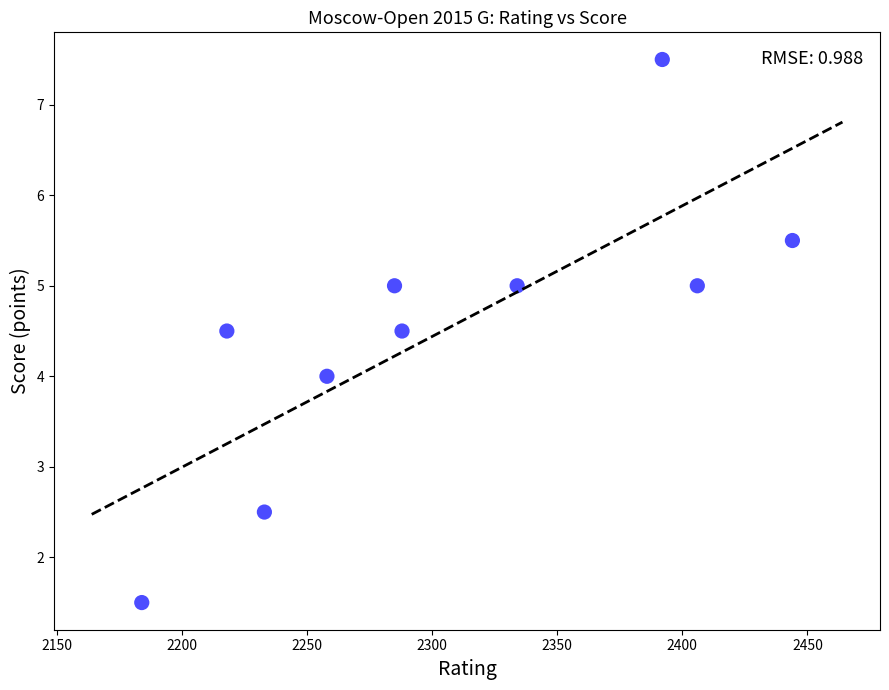

What is the range of Y values (max minus min)?

6.0